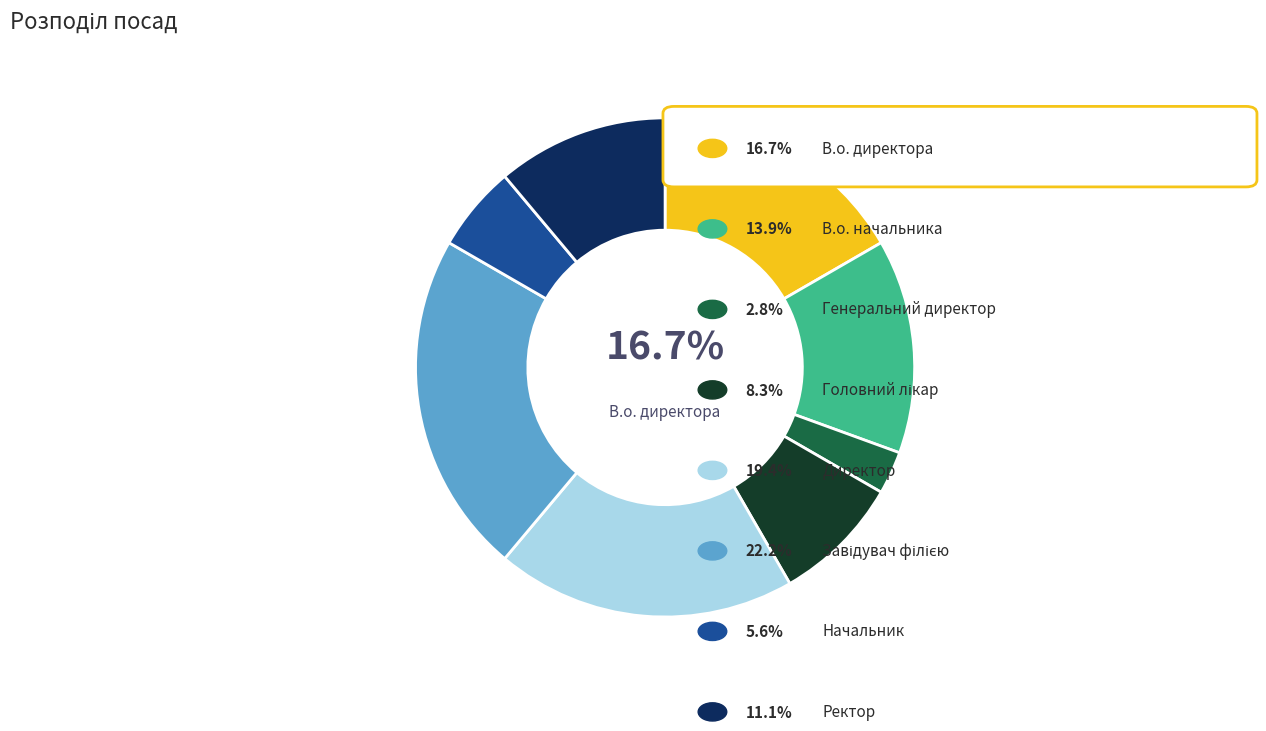

Is there a majority slice in this chart?

No